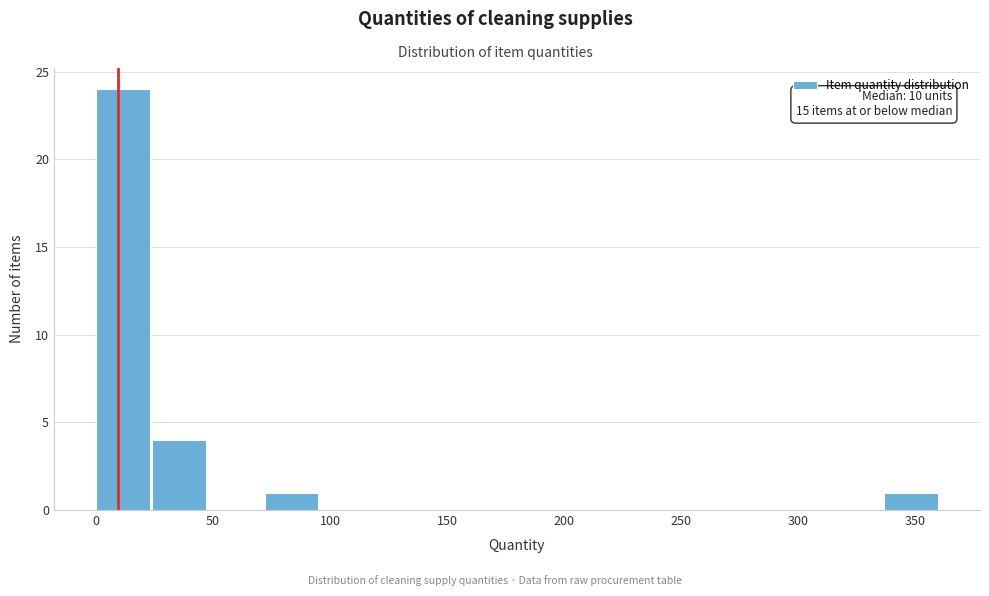

Over which range of the x-axis is the bar tallest?

0 to 25